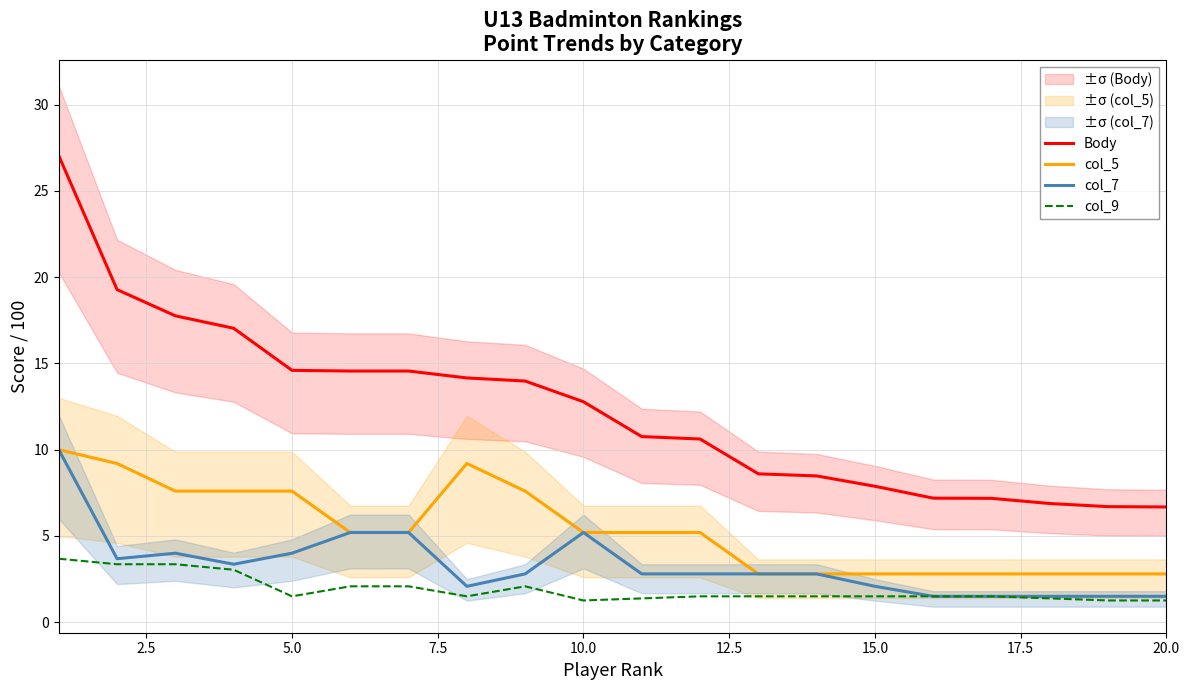

True or false: col_7 and Body intersect in this chart.

False